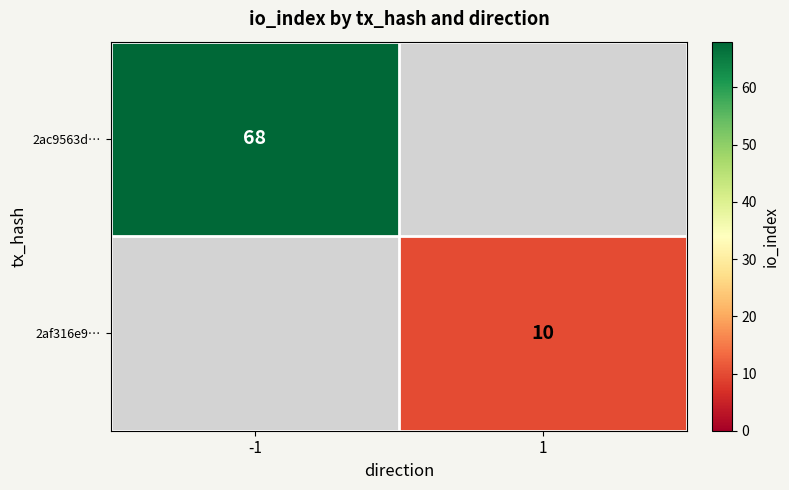

The 2af316e9… series shows 10 at 1. True or false?

True